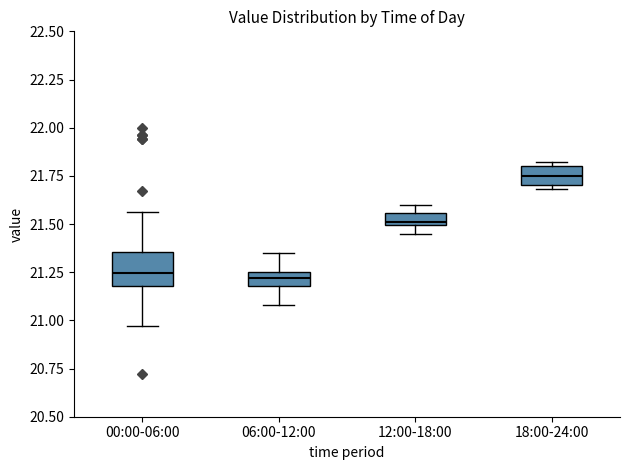

Which box is the tallest, from its lower edge to its upper edge?

00:00-06:00